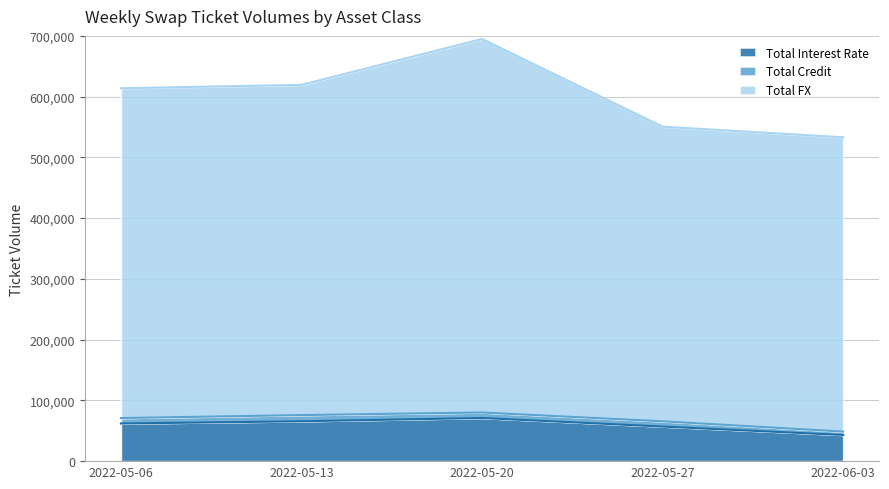

Which series has the largest range (max minus min)?

Total FX